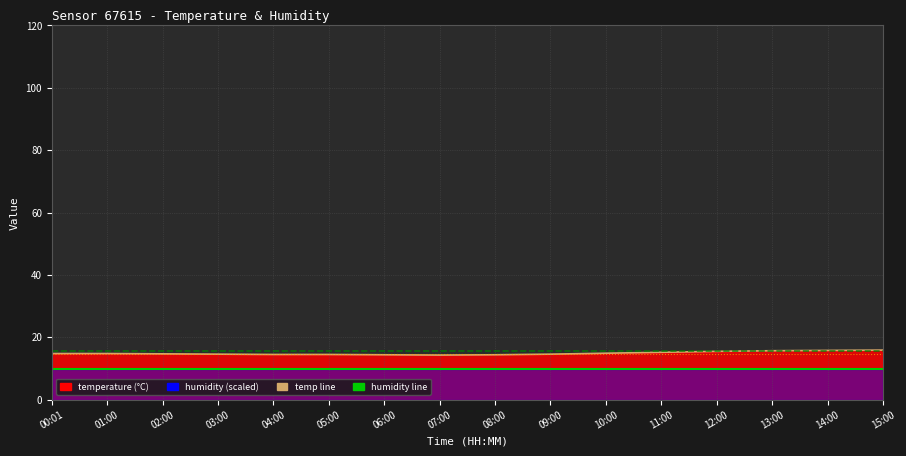

Rank the series at 01:00 from lowest to highest value.

humidity (line), temperature (line)